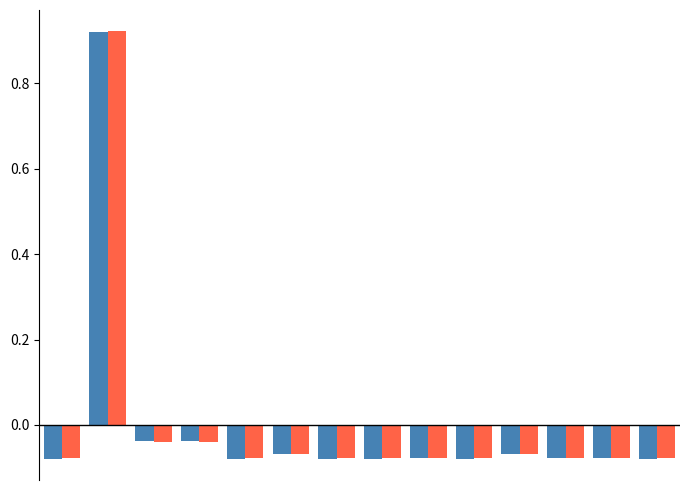

What is the greatest value displayed?

0.9